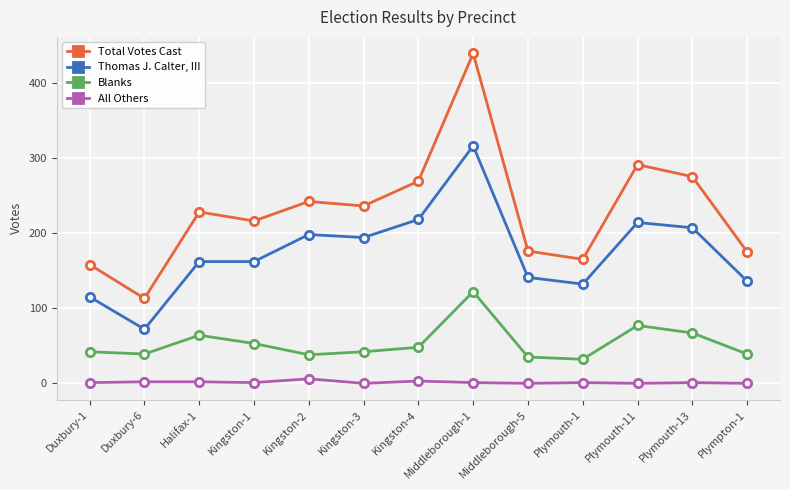

True or false: Total Votes Cast and Blanks cross at least once.

False